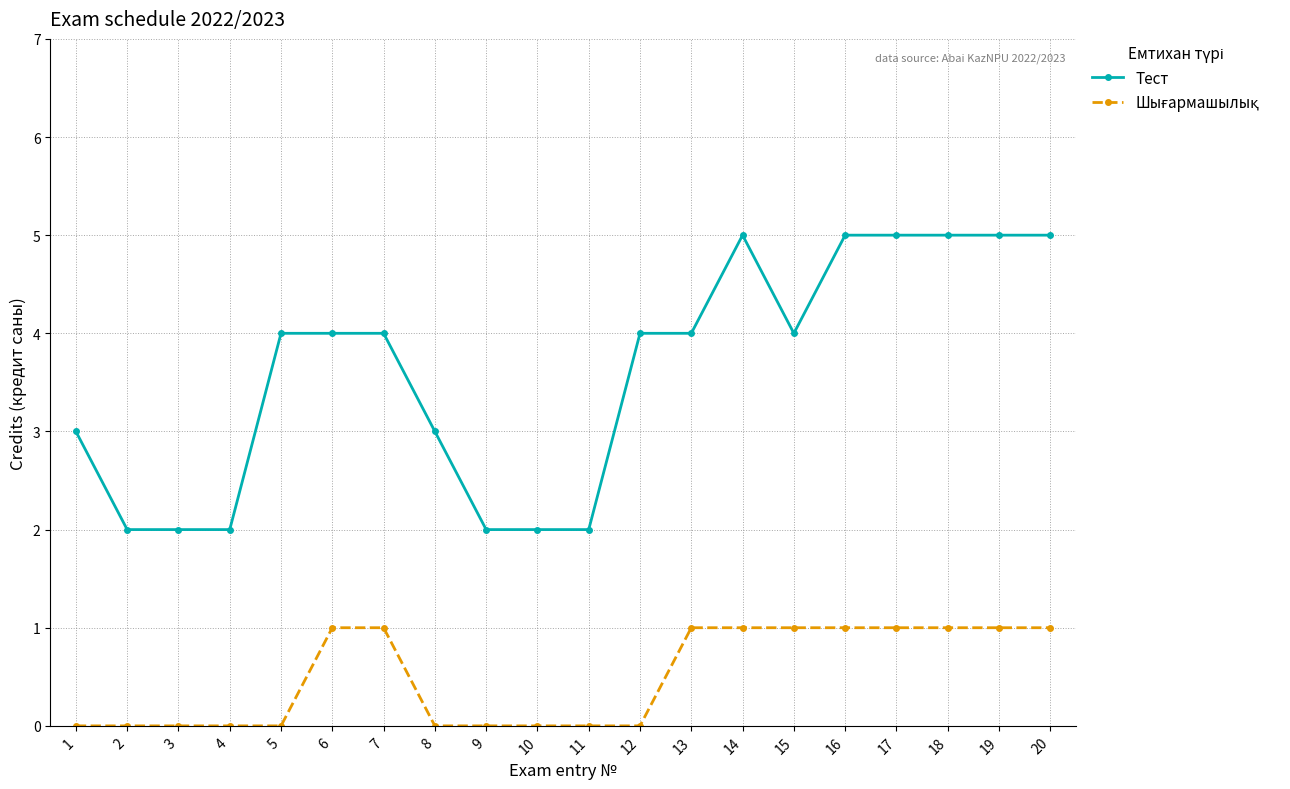

Which series has the largest range (max minus min)?

Тест